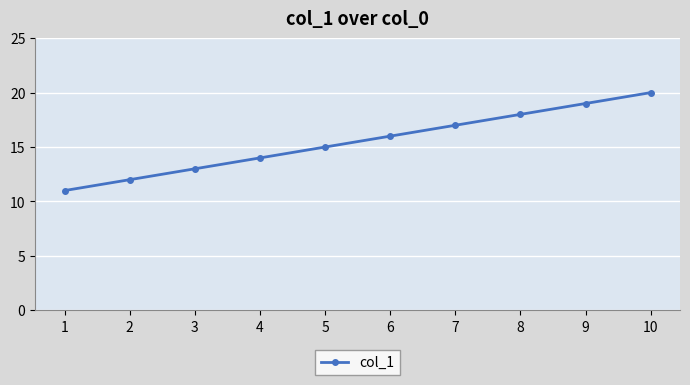

The value at 1 is 19. True or false?

False